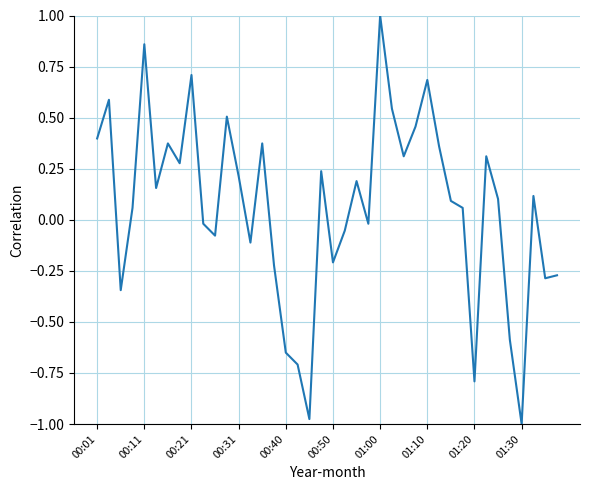

What is the difference between the maximum and minimum values?

2.0